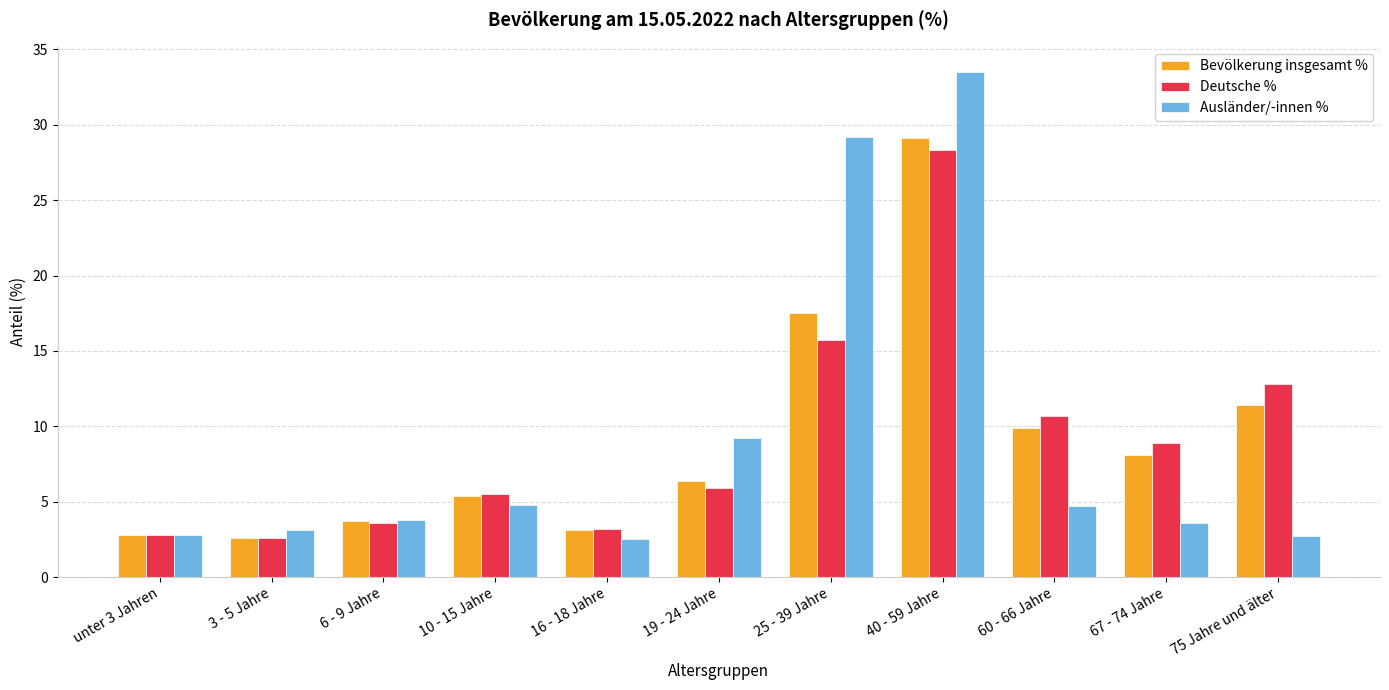

What is the difference between the maximum and minimum values in the Deutsche % series?

25.7